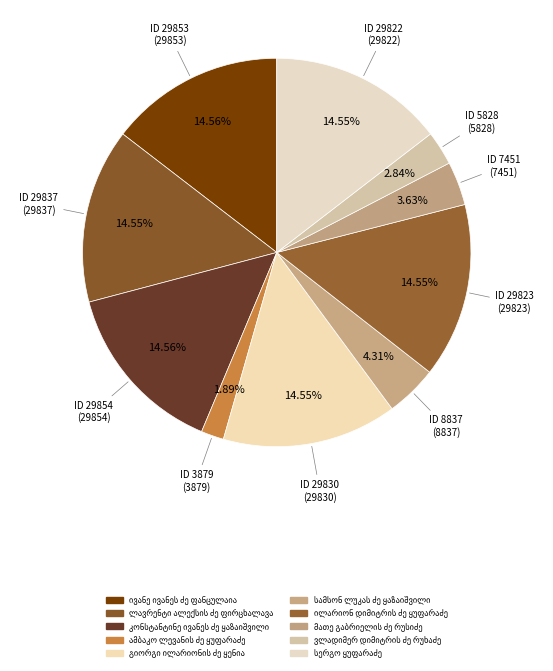

Which slice is the largest?

კონსტანტინე ივანეს ძე ყაზაიშვილი